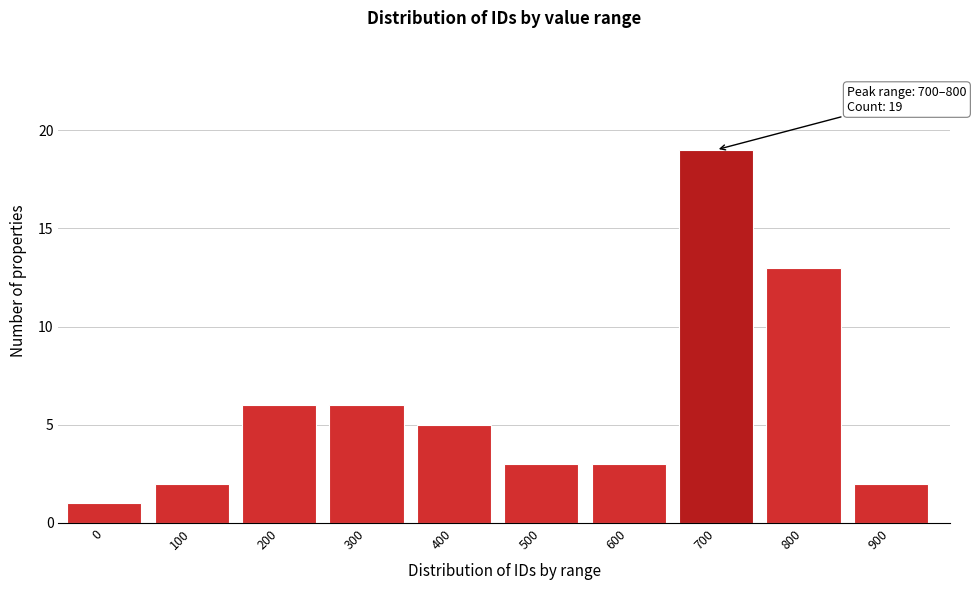

Reading left to right, list all the values displayed in this chart.

0=1	100=2	200=6	300=6	400=5	500=3	600=3	700=19	800=13	900=2